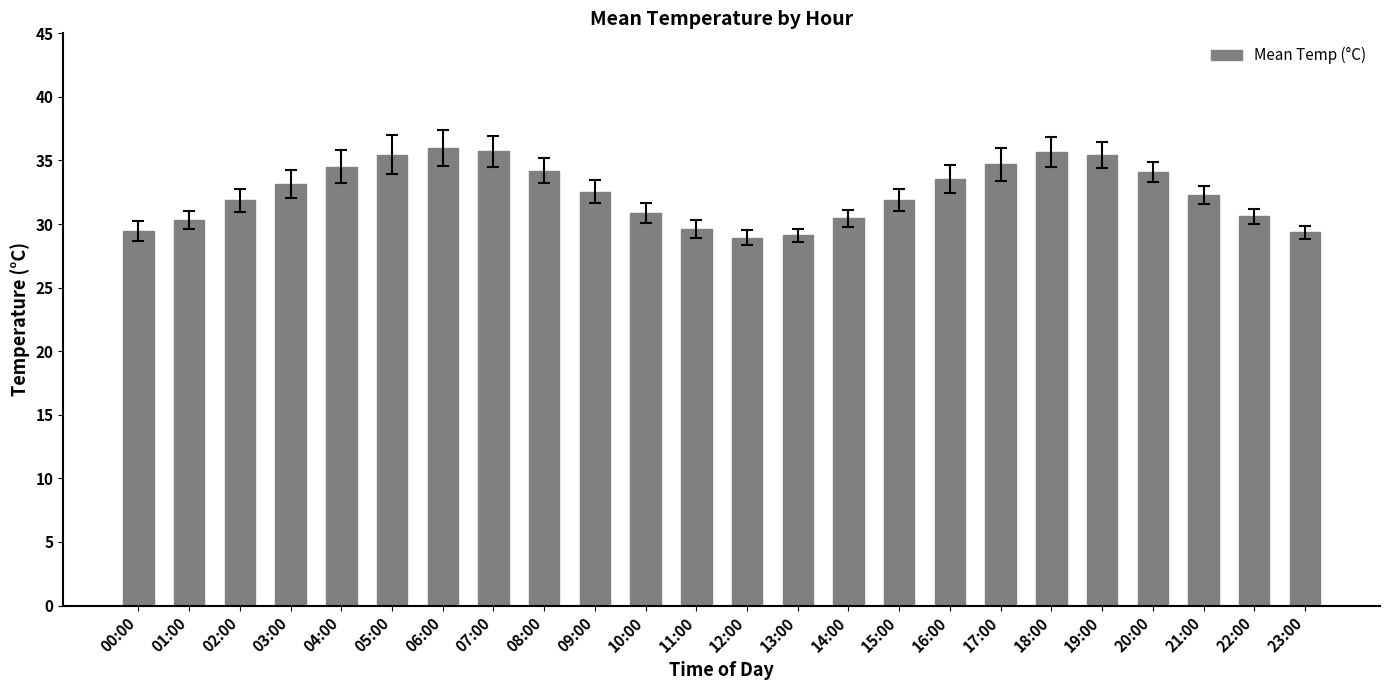

What is the approximate value at 11:00?

29.6